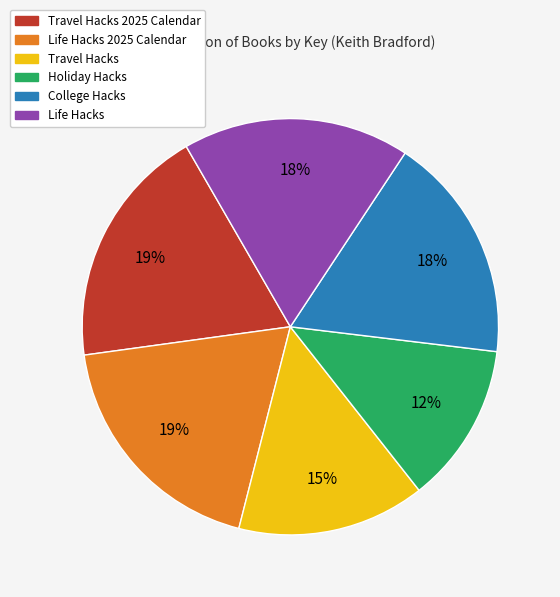

Is there any slice that represents more than half of the pie?

No